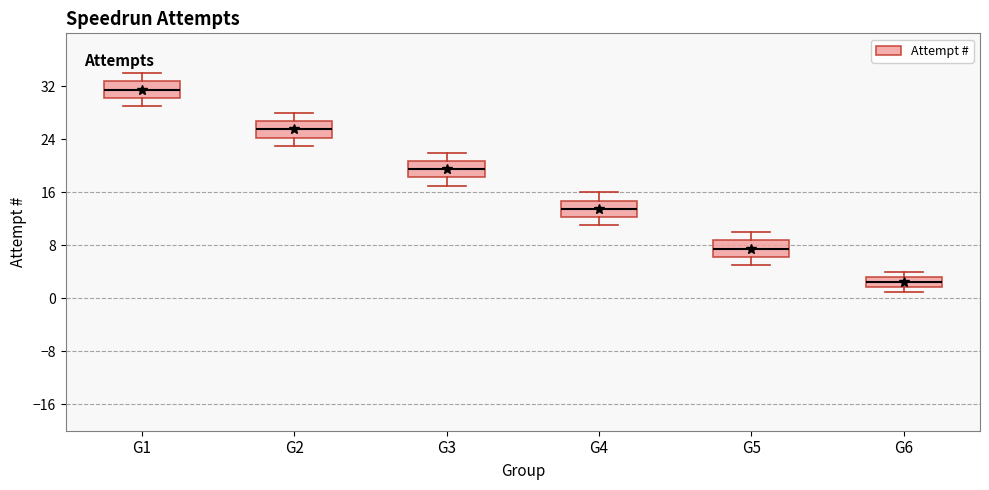

Where does the lower whisker of the box for G5 end on the y-axis? The values are not printed on the chart, so give them approximately, as read against the axis.

5